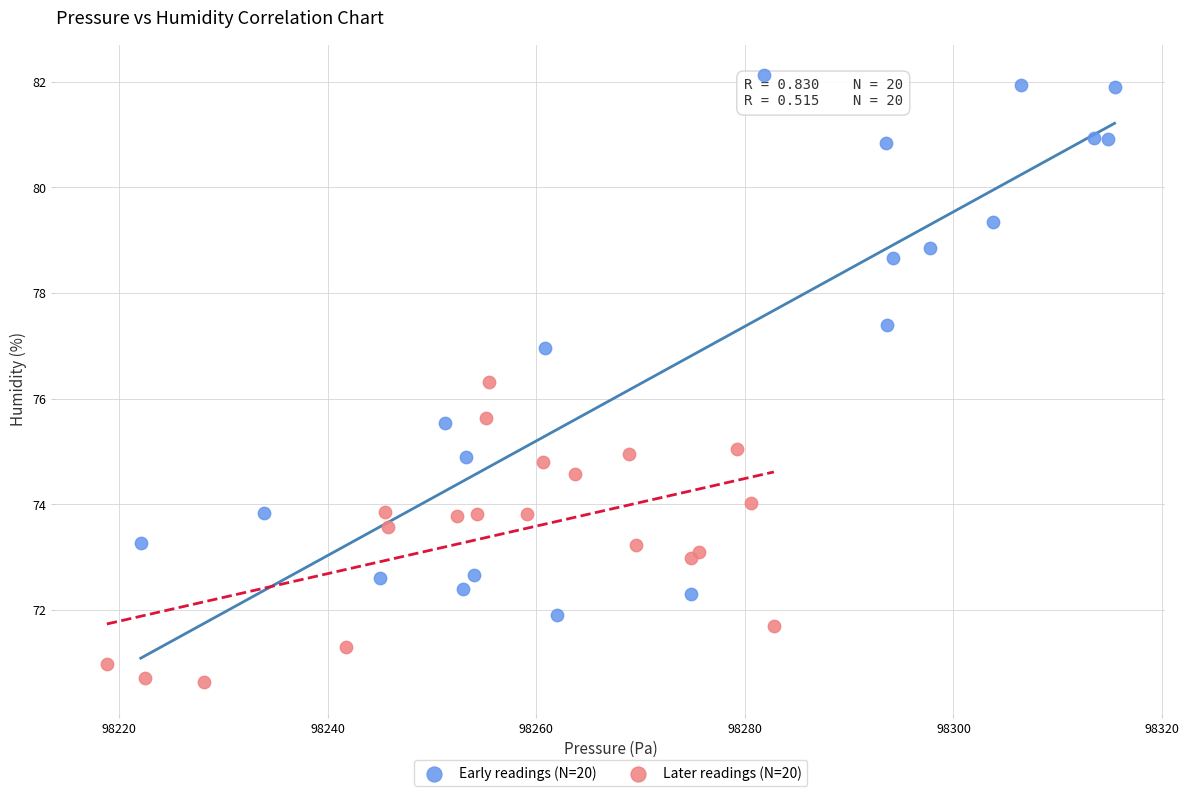

Which series contains the lowest Y value?

Later readings (N=20)